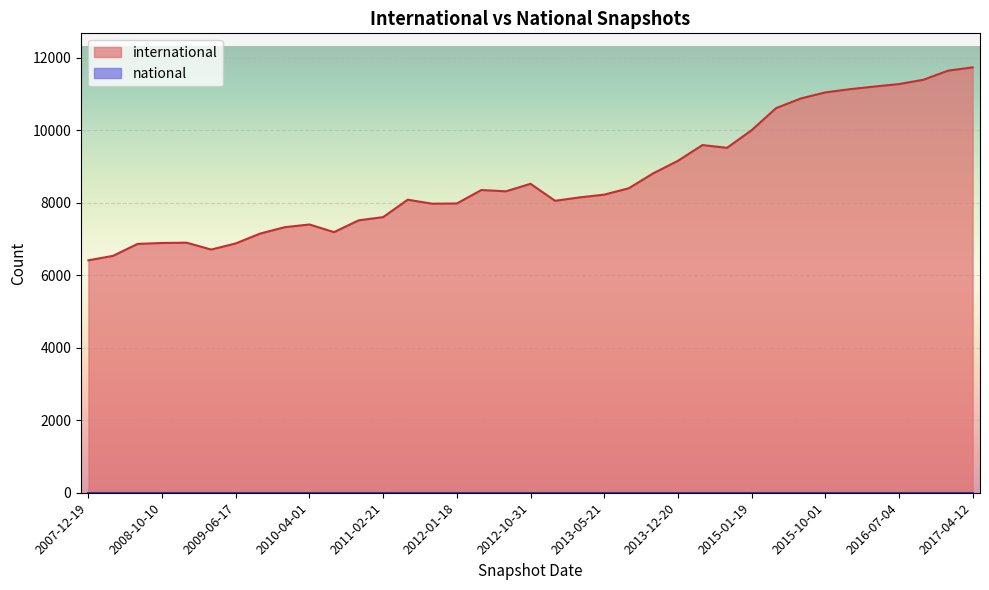

Does the chart display data point markers on the line(s)?

No